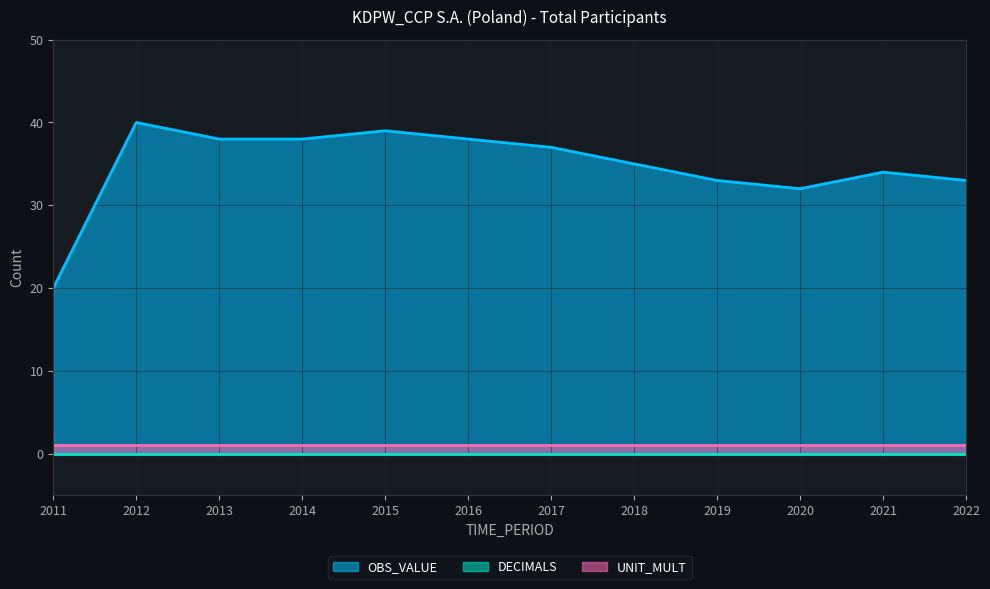

True or false: OBS_VALUE has more than 0 interior local peaks.

True